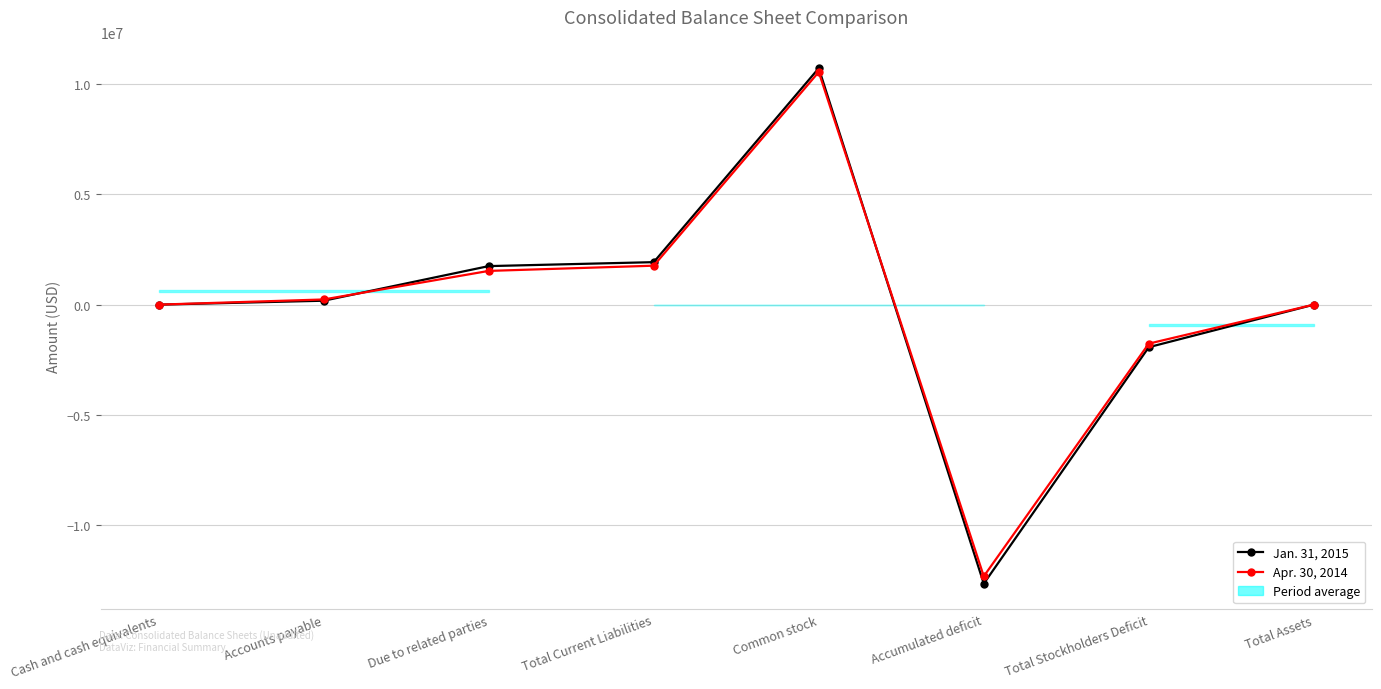

List the labels in order of Apr. 30, 2014 value, largest first.

Common stock, Total Current Liabilities, Due to related parties, Accounts payable, Cash and cash equivalents, Total Assets, Total Stockholders Deficit, Accumulated deficit